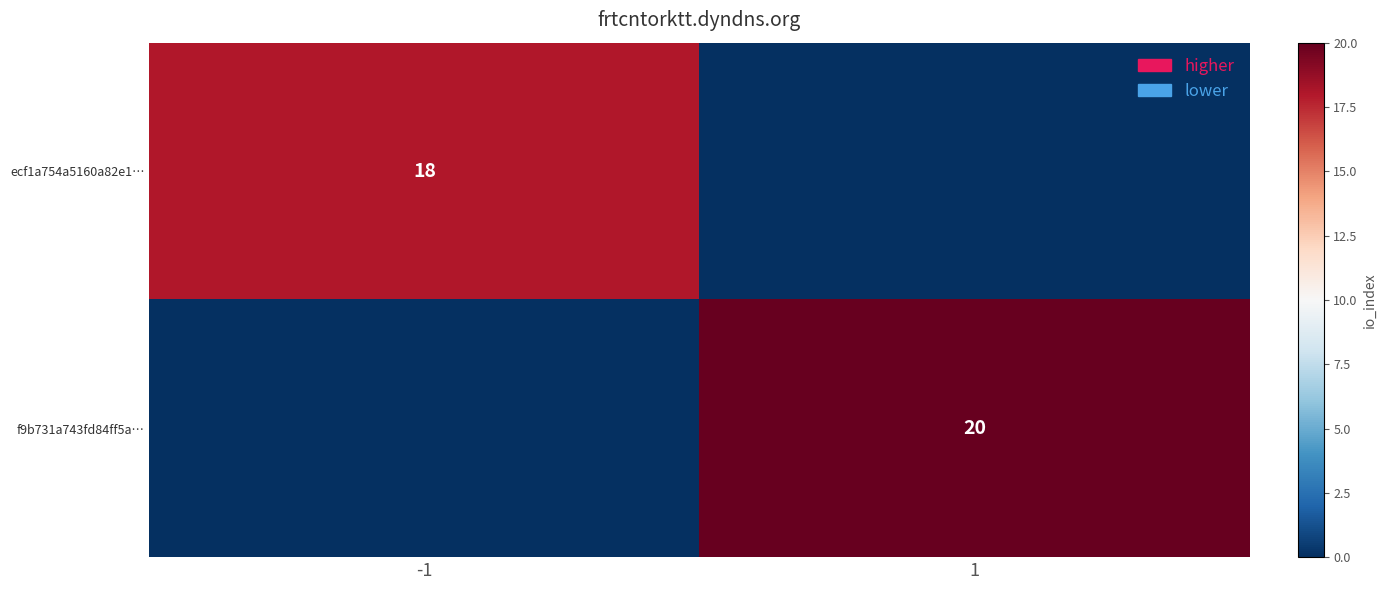

The ecf1a754a5160a82e1… series shows 32 at -1. True or false?

False